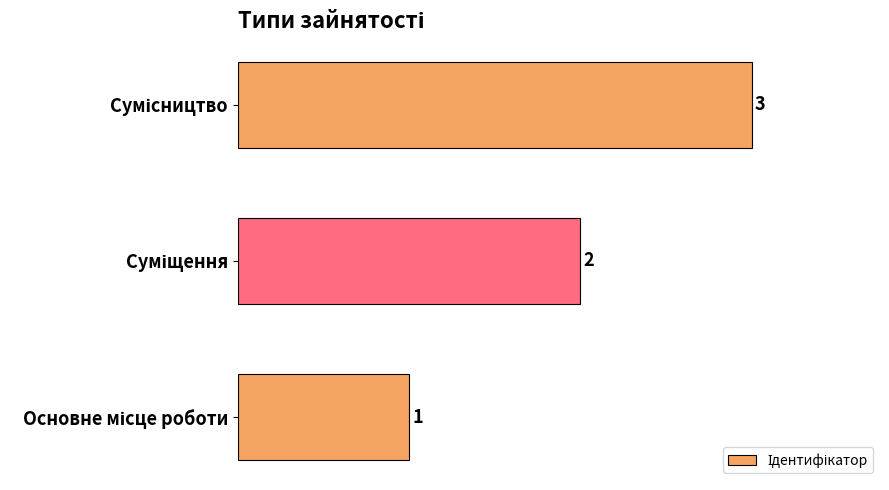

How many values are below 2?

1